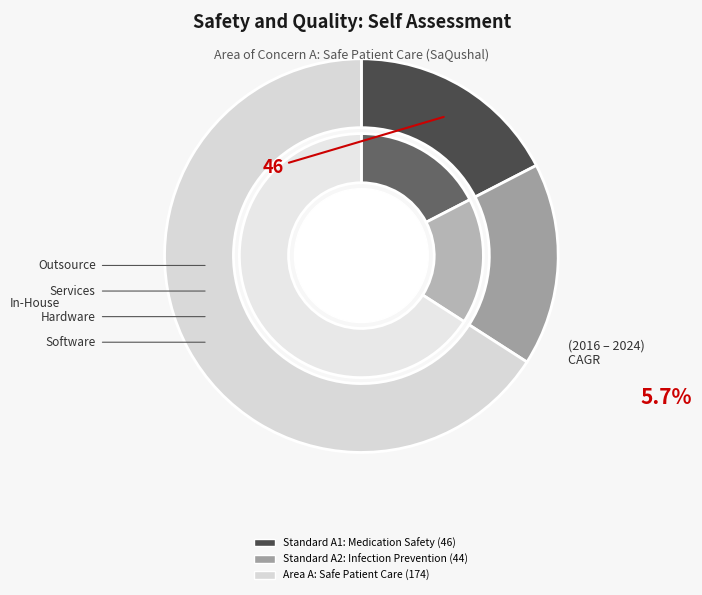

How many segments does this pie chart have?

3